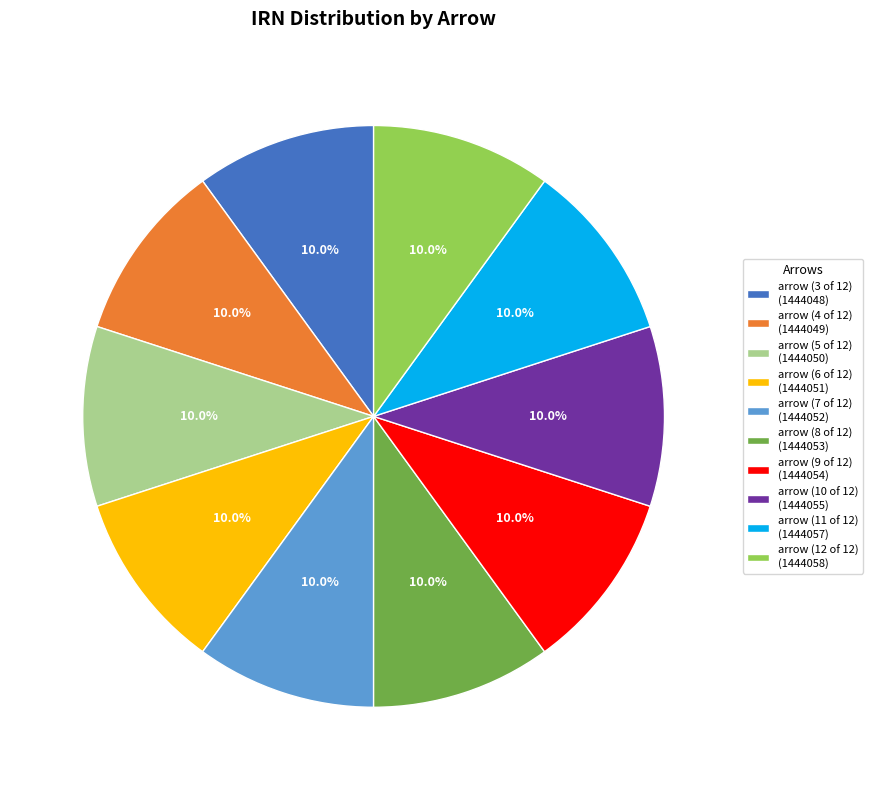

Combined, do arrow (4 of 12) and arrow (10 of 12) account for over 50%?

No